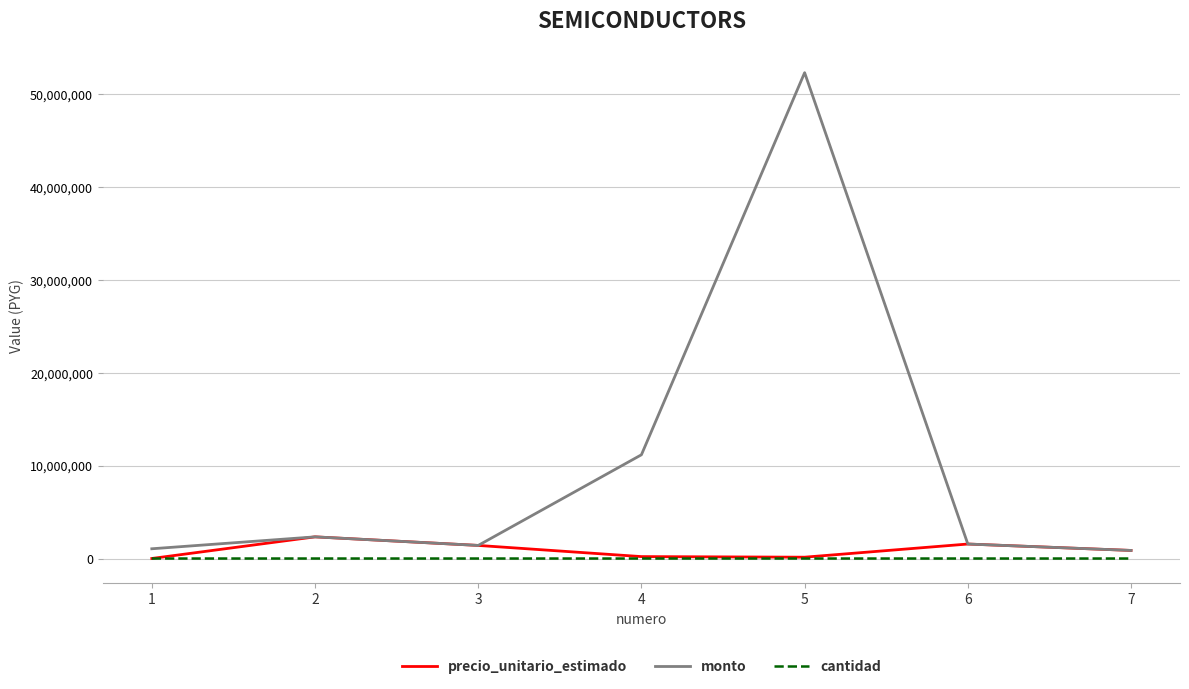

Rank the series by their maximum value, from highest to lowest.

monto, precio_unitario_estimado, cantidad